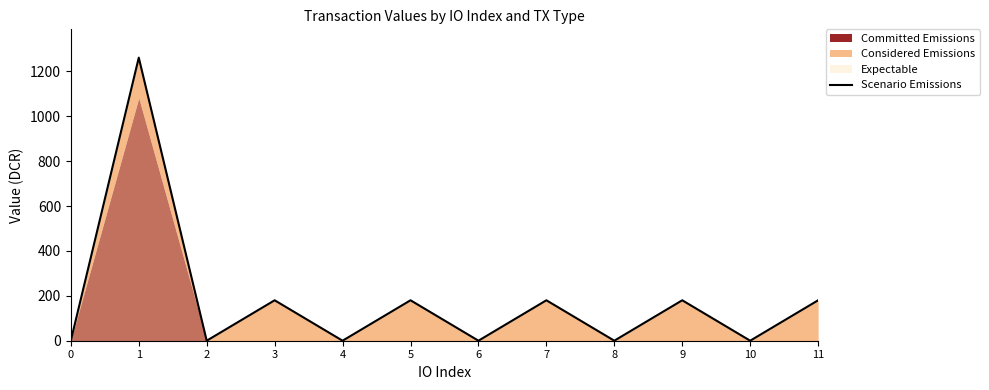

True or false: the data has more than 0 interior local peaks.

True